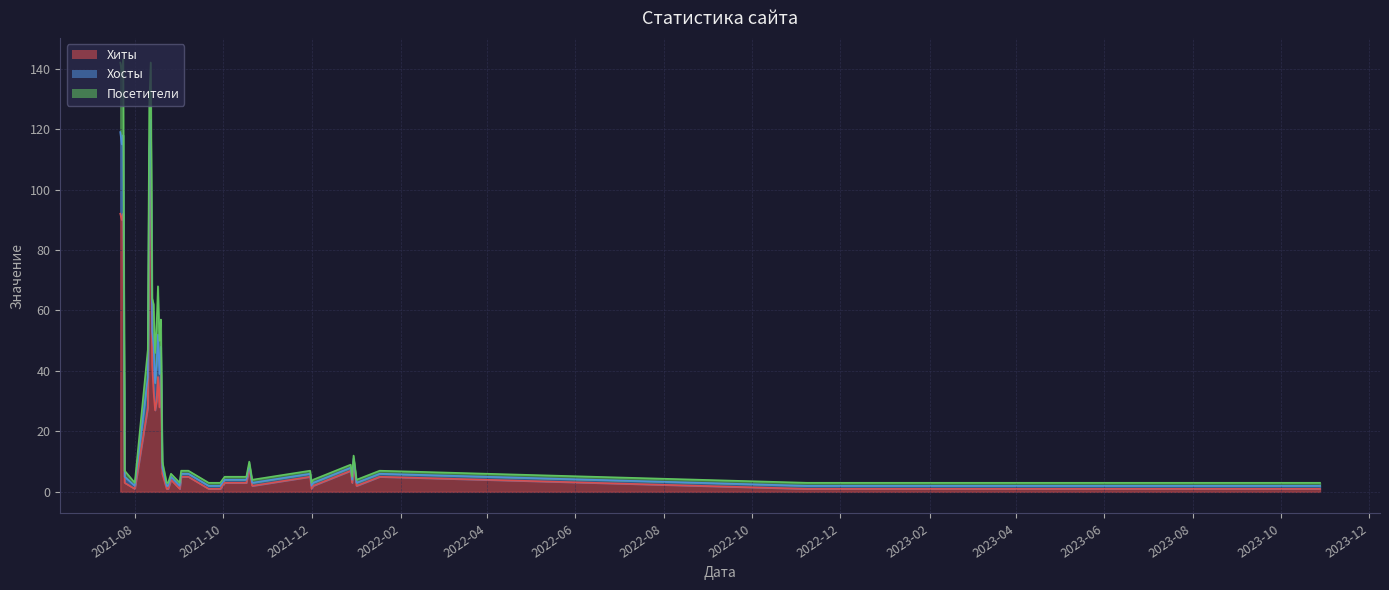

Rank the categories by Хиты value from highest to lowest.

2021-08-12, 2021-08-11, 2021-07-24, 2021-07-22, 2021-07-23, 2021-08-13, 2021-08-19, 2021-08-17, 2021-08-14, 2021-08-16, 2021-08-18, 2021-08-10, 2021-08-15, 2021-12-30, 2021-10-19, 2021-12-28, 2021-08-20, 2022-01-17, 2021-11-30, 2021-10-20, 2021-09-07, 2021-09-02, 2021-08-26, 2021-12-29, 2021-10-17, 2021-10-02, 2021-07-25, 2022-01-01, 2021-12-02, 2021-10-21, 2023-10-28, 2022-11-10, 2022-11-08, 2021-12-01, 2021-09-29, 2021-09-21, 2021-09-01, 2021-08-24, 2021-08-23, 2021-08-01